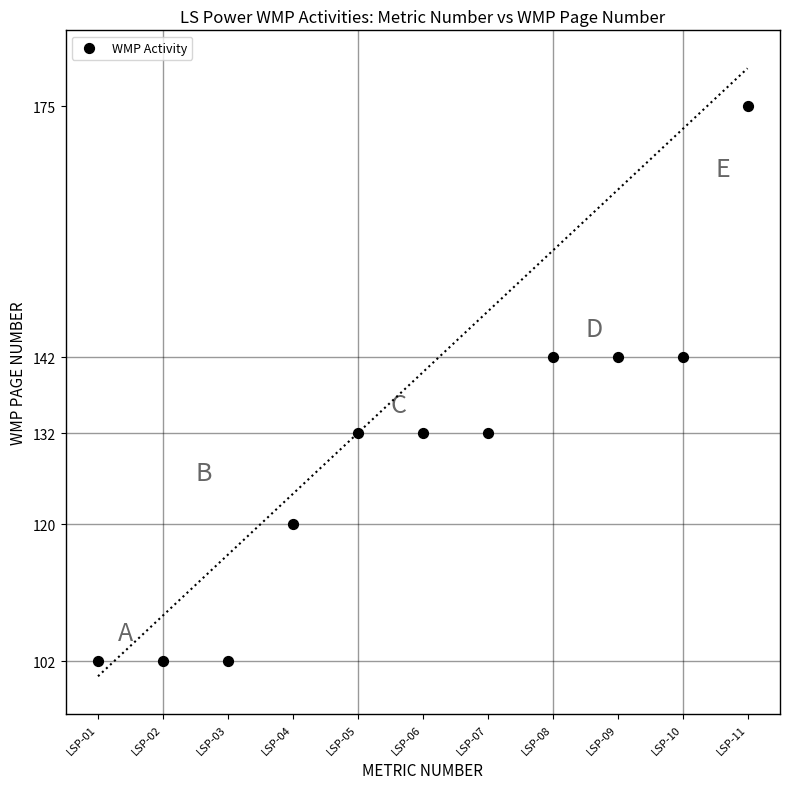

What is the average Y value?

129